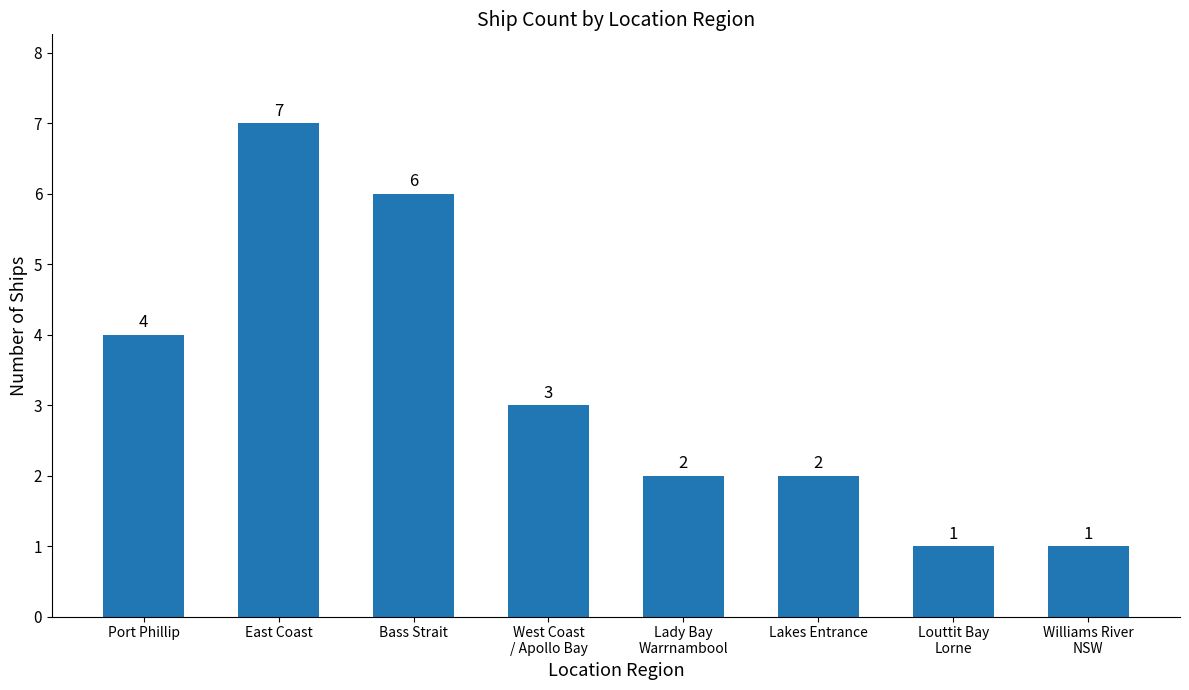

Approximately how many times larger is the value at East Coast compared to West Coast
/ Apollo Bay?

2.3